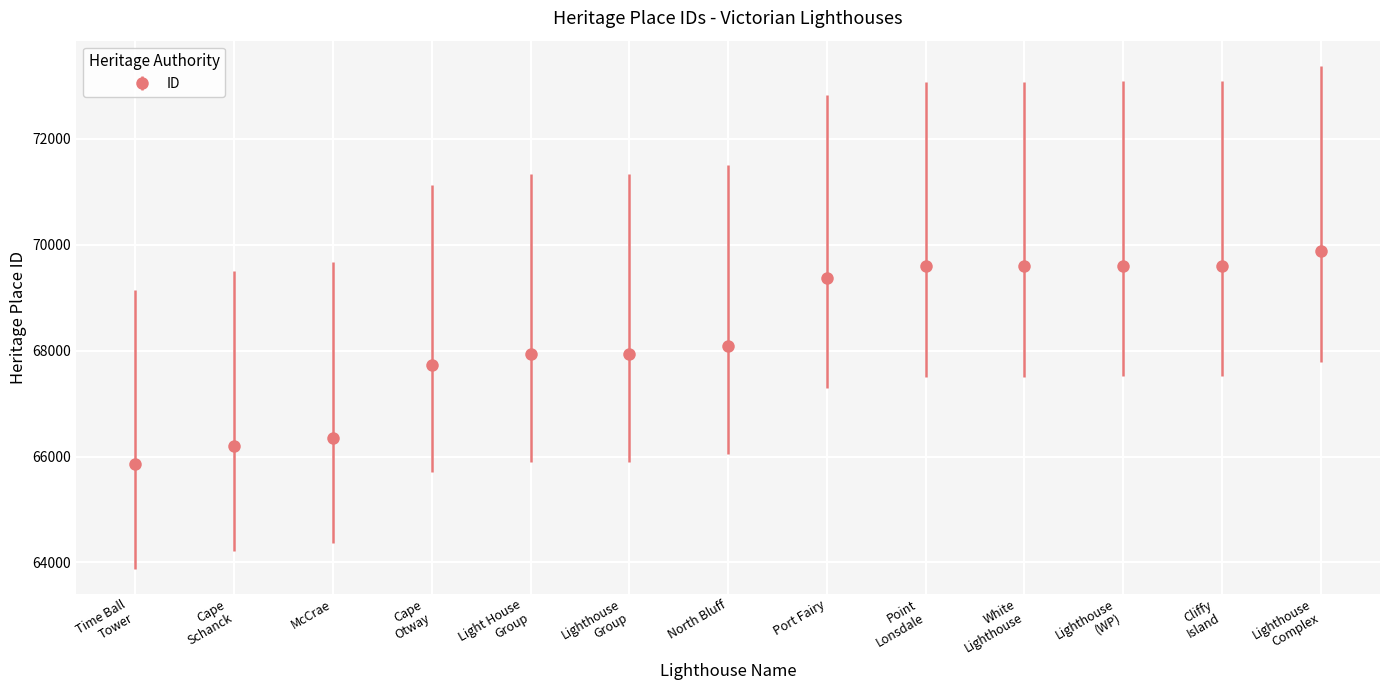

How many values are below 68097?

6